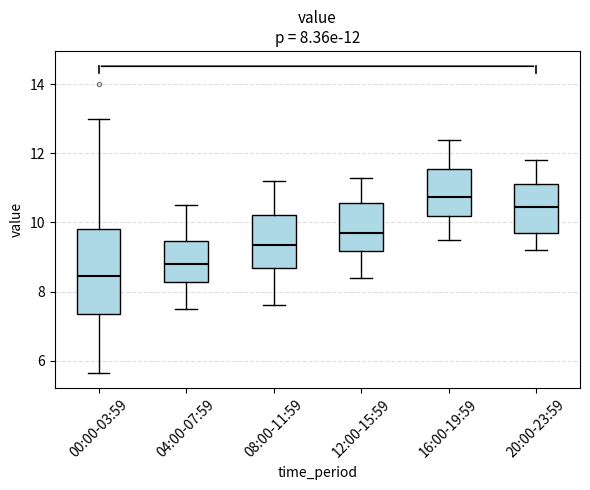

Which box's median line is the highest?

16:00-19:59